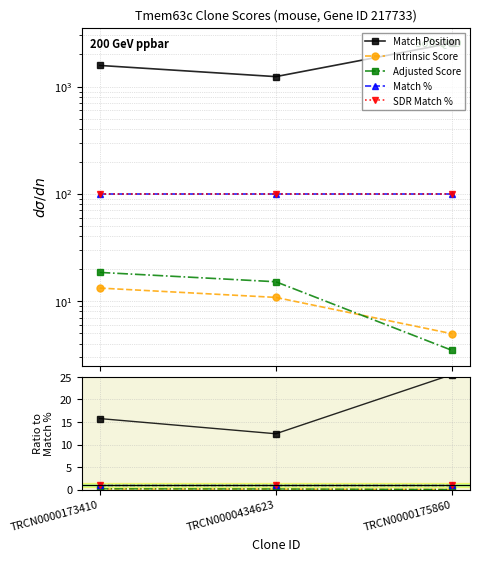

The SDR Match % series shows 1.0 at TRCN0000434623. True or false?

True